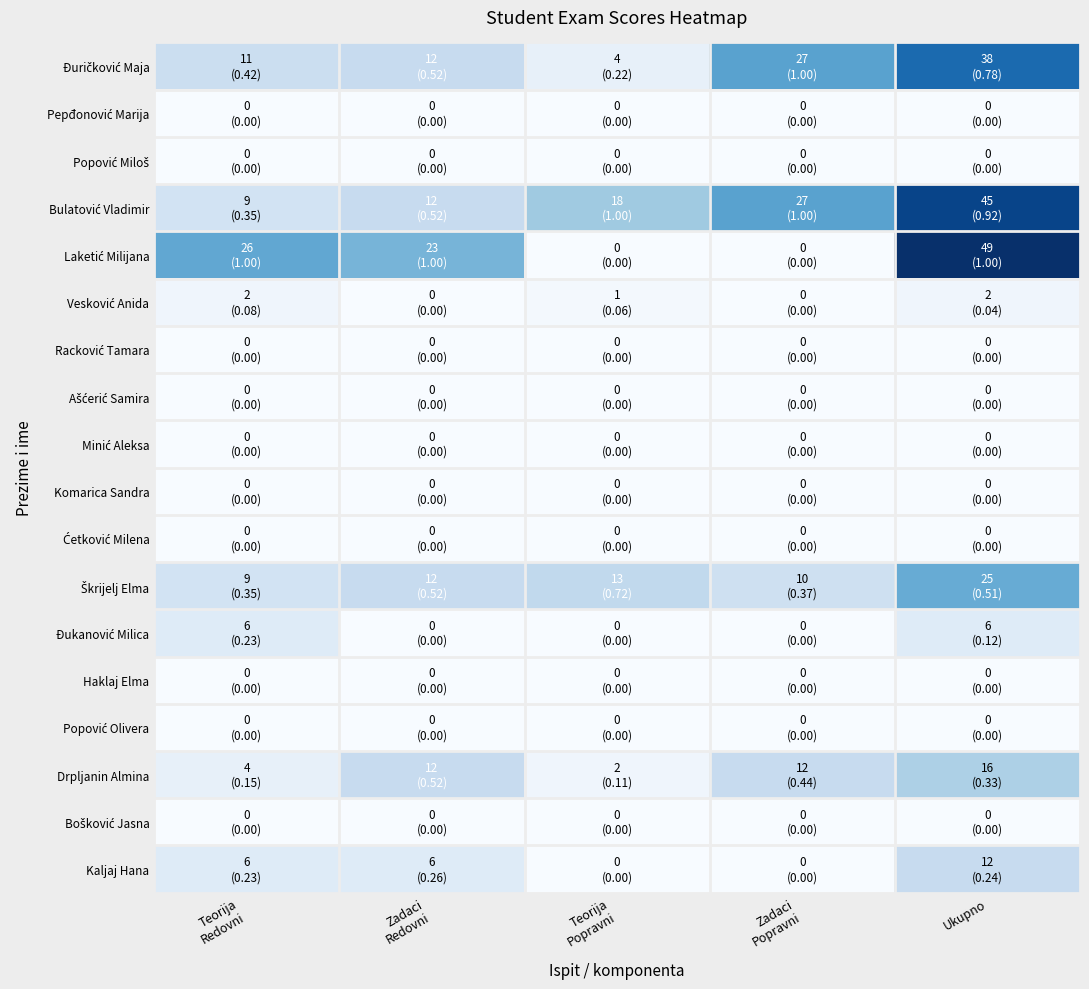

Which has a higher value, Zadaci
Redovni or Ukupno?

Ukupno